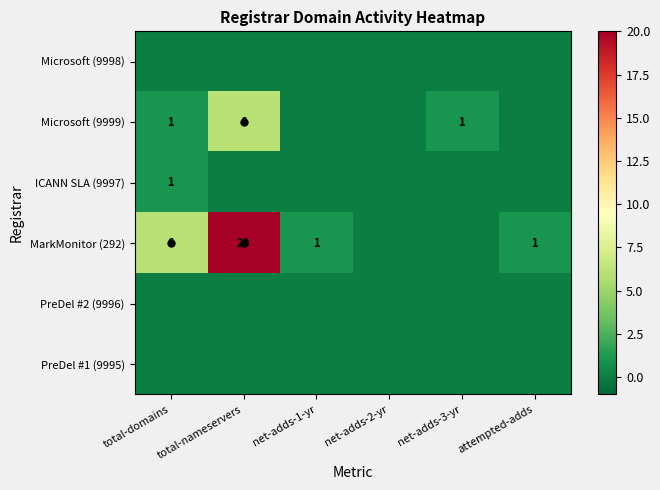

The Microsoft (9999) series shows 6 at total-nameservers. True or false?

True